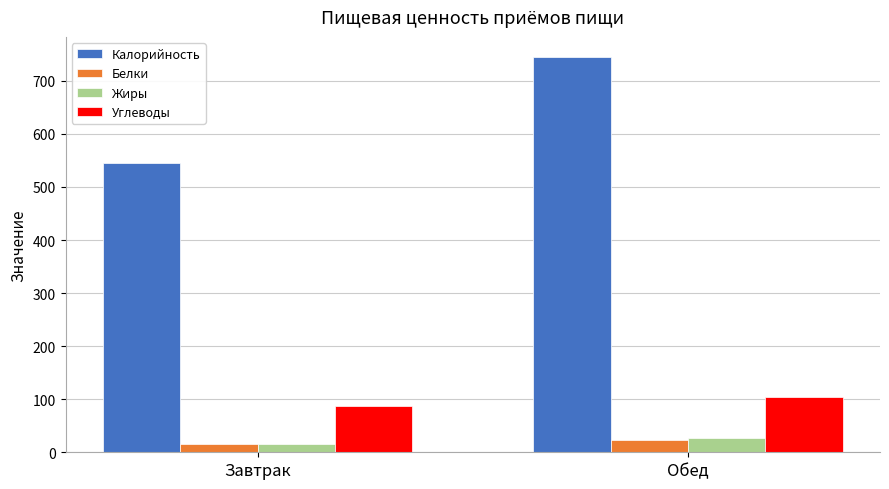

Reading left to right, transcribe all the data shown in this chart.

Калорийность: 545.8	745.6
Белки: 15.7	22.8
Жиры: 14.9	26.8
Углеводы: 86.7	103.3